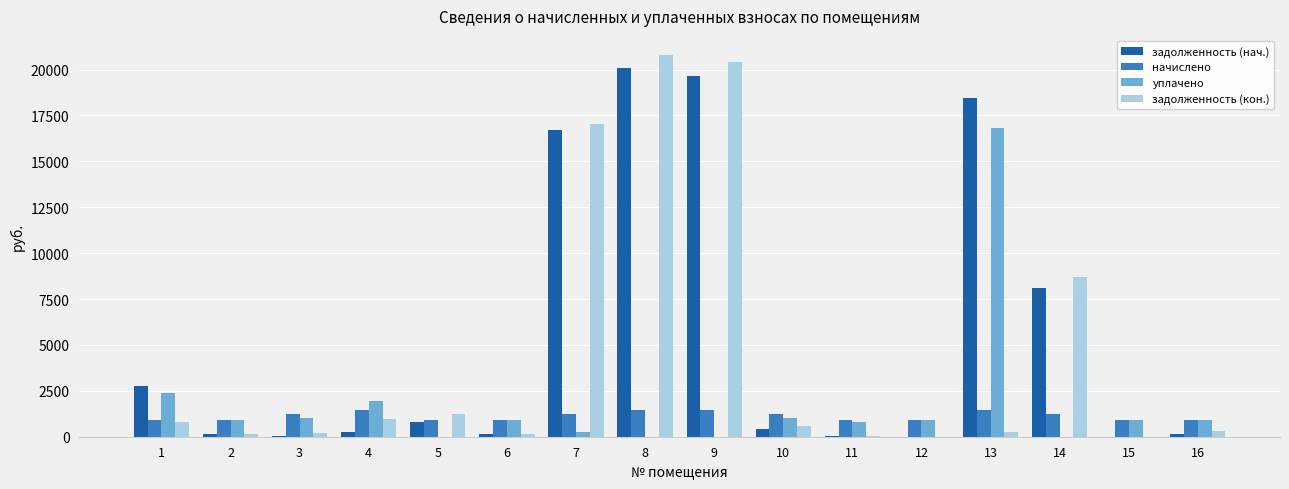

What is the sum of all задолженность (кон.) values?

71682.2